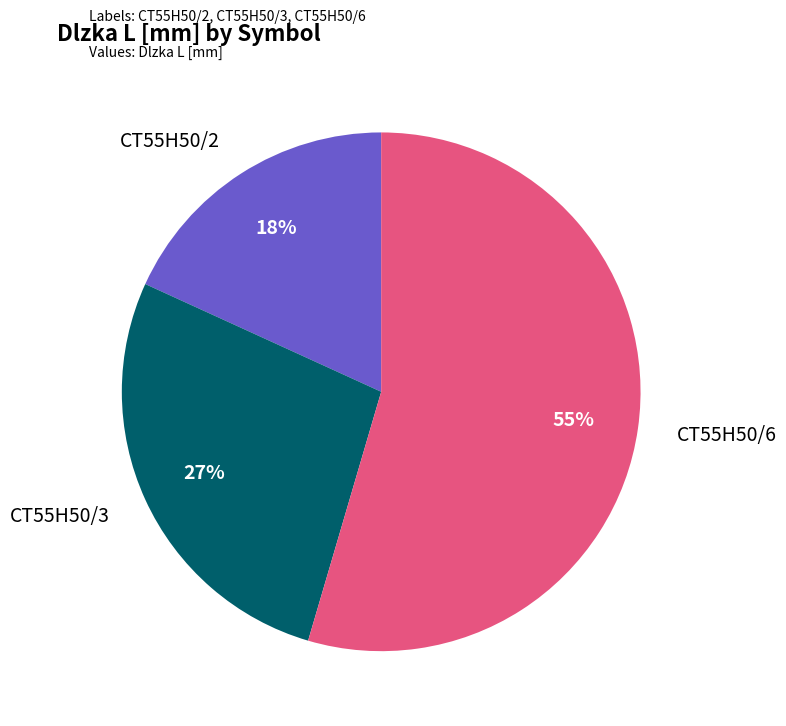

Does any single category account for the majority?

Yes